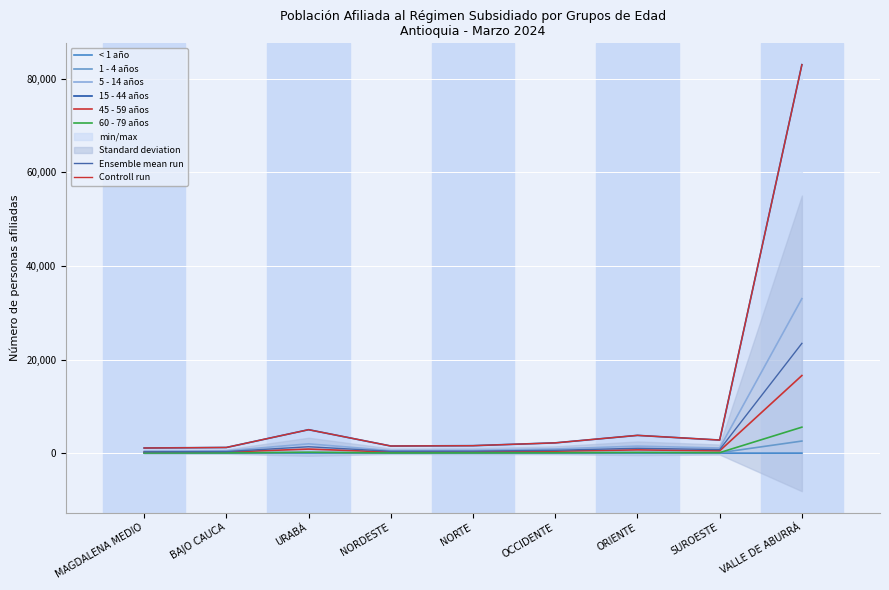

What is the label of the 1st point from the left?

MAGDALENA MEDIO